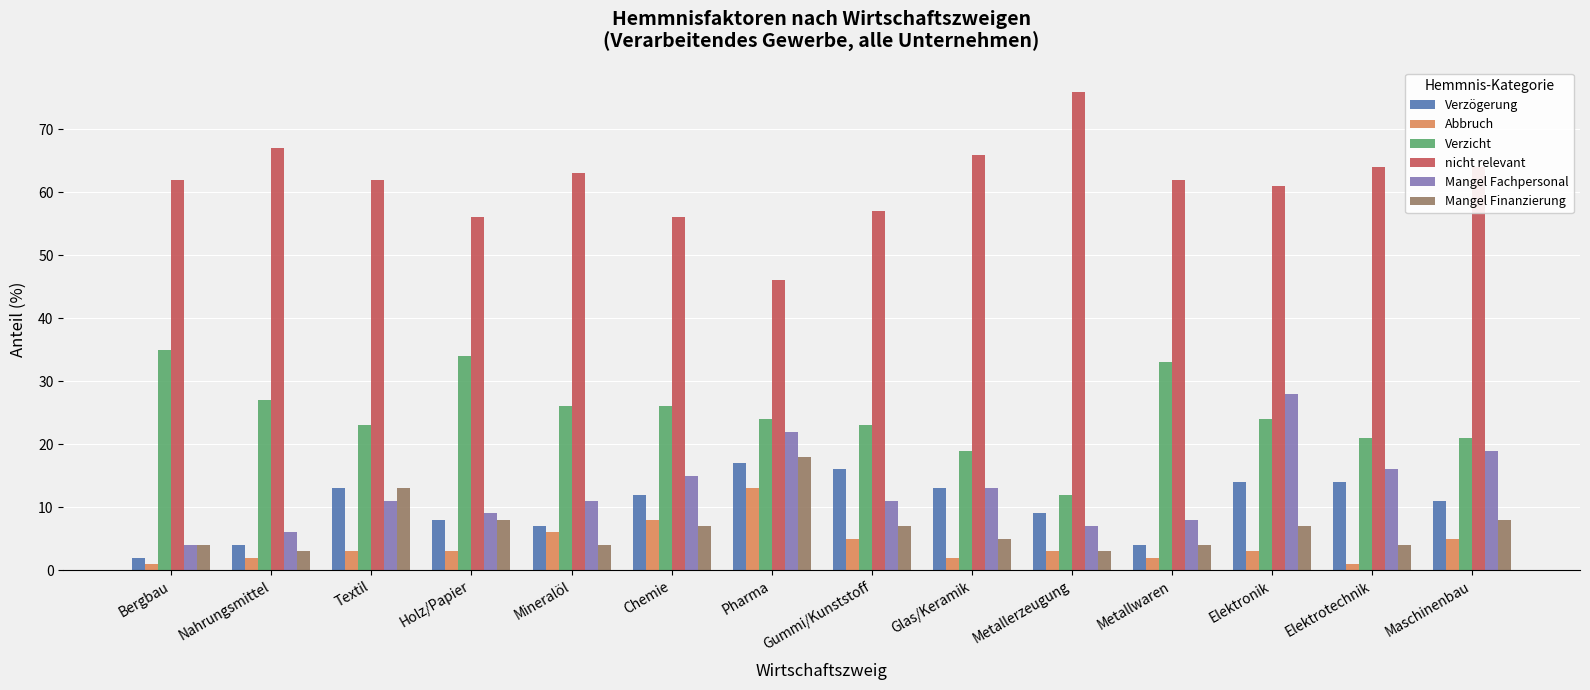

Reading right to left, what are all the values shown in this chart?

Verzögerung: 11	14	14	4	9	13	16	17	12	7	8	13	4	2
Abbruch: 5	1	3	2	3	2	5	13	8	6	3	3	2	1
Verzicht: 21	21	24	33	12	19	23	24	26	26	34	23	27	35
nicht relevant: 64	64	61	62	76	66	57	46	56	63	56	62	67	62
Mangel Fachpersonal: 19	16	28	8	7	13	11	22	15	11	9	11	6	4
Mangel Finanzierung: 8	4	7	4	3	5	7	18	7	4	8	13	3	4